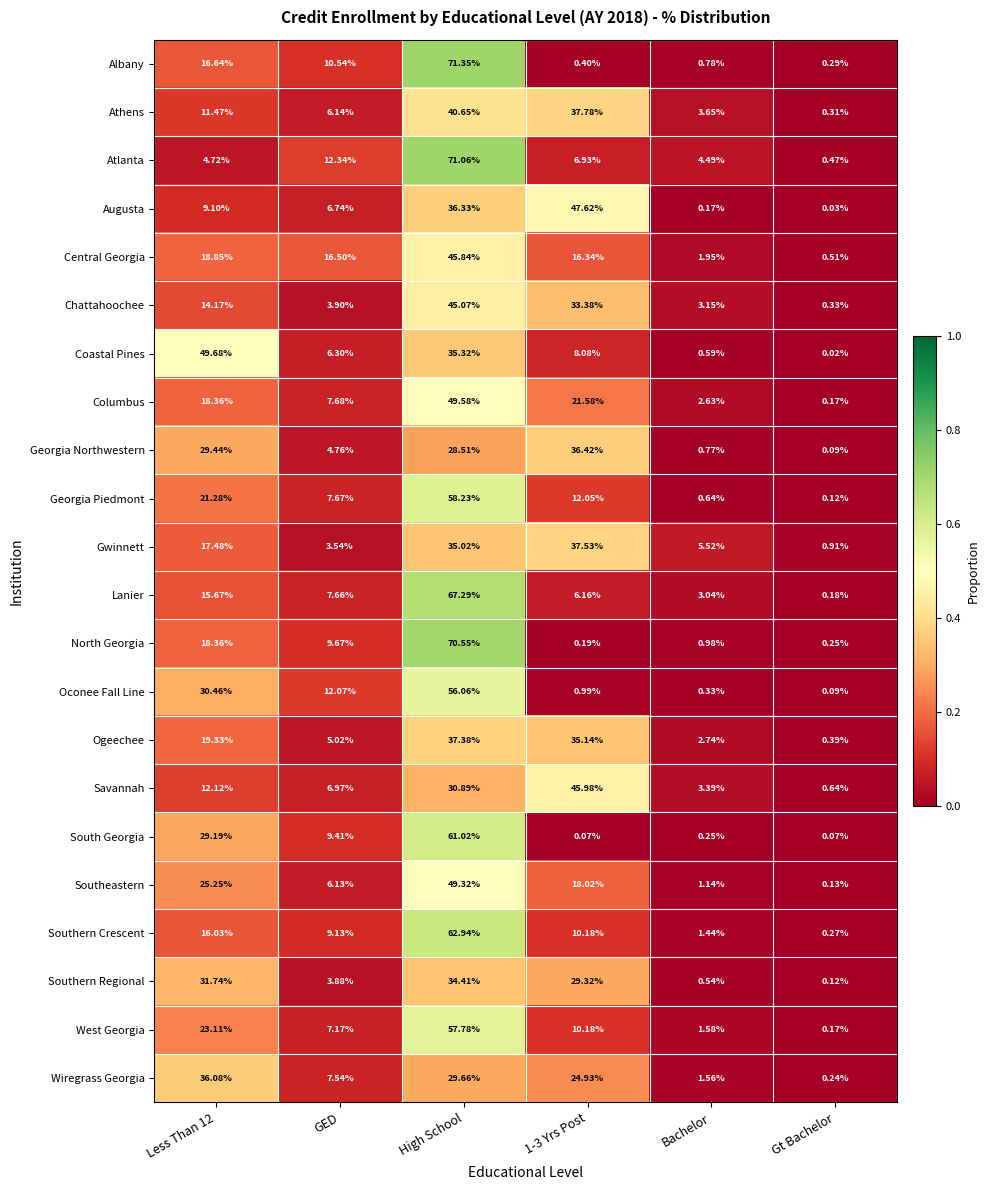

At which category is the sum across all series the highest?

High School